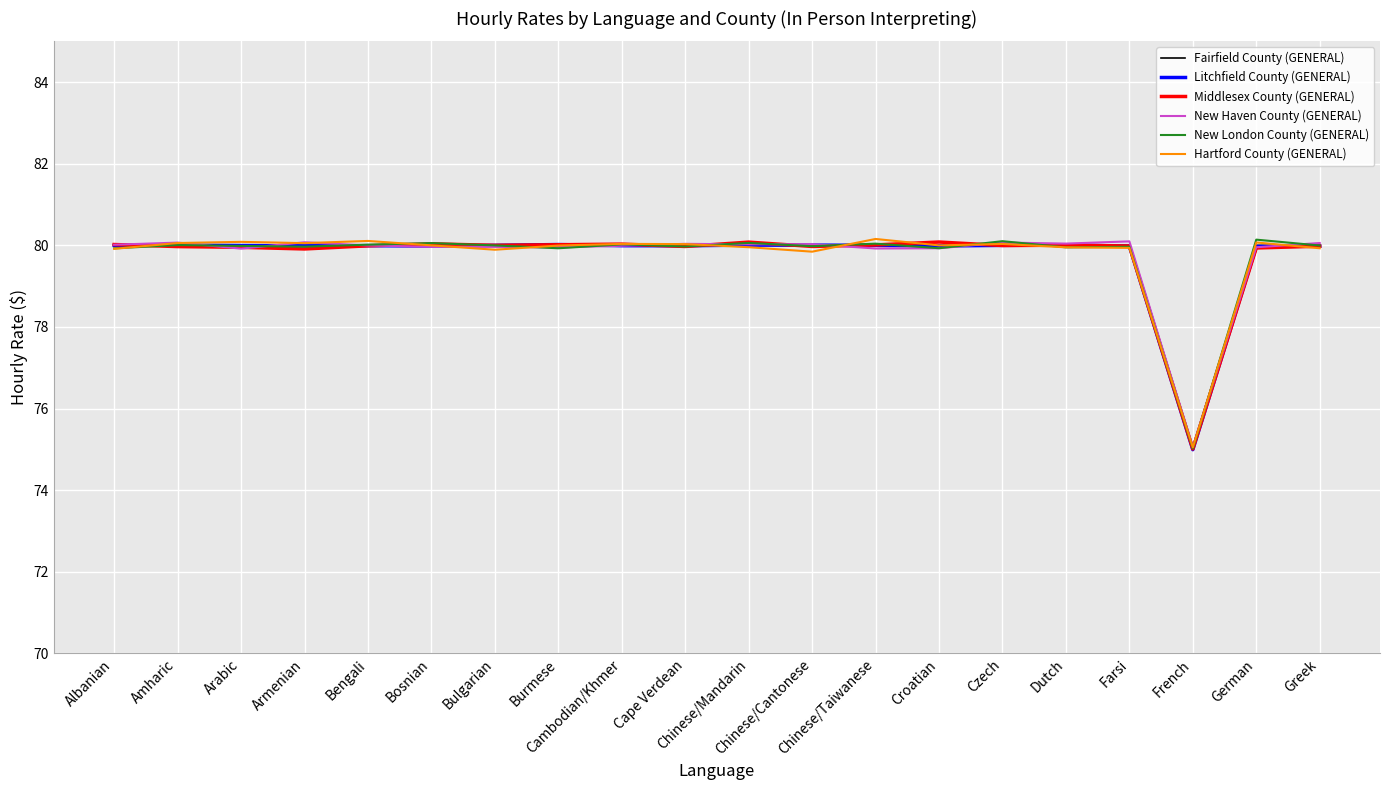

What position from the right is Bengali?

16